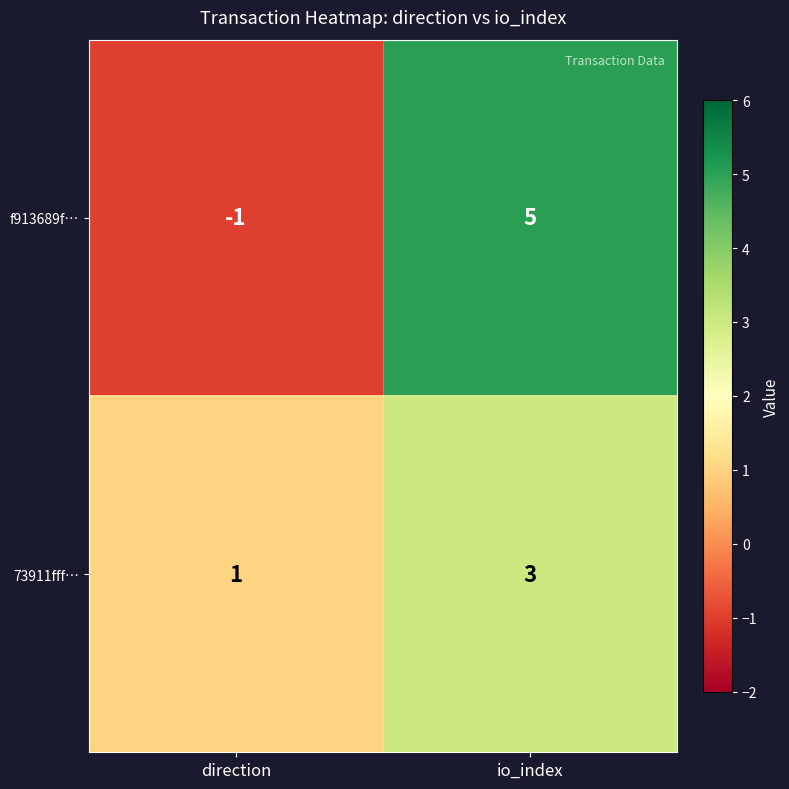

Where is 73911fff… nearest to the value 2?

direction